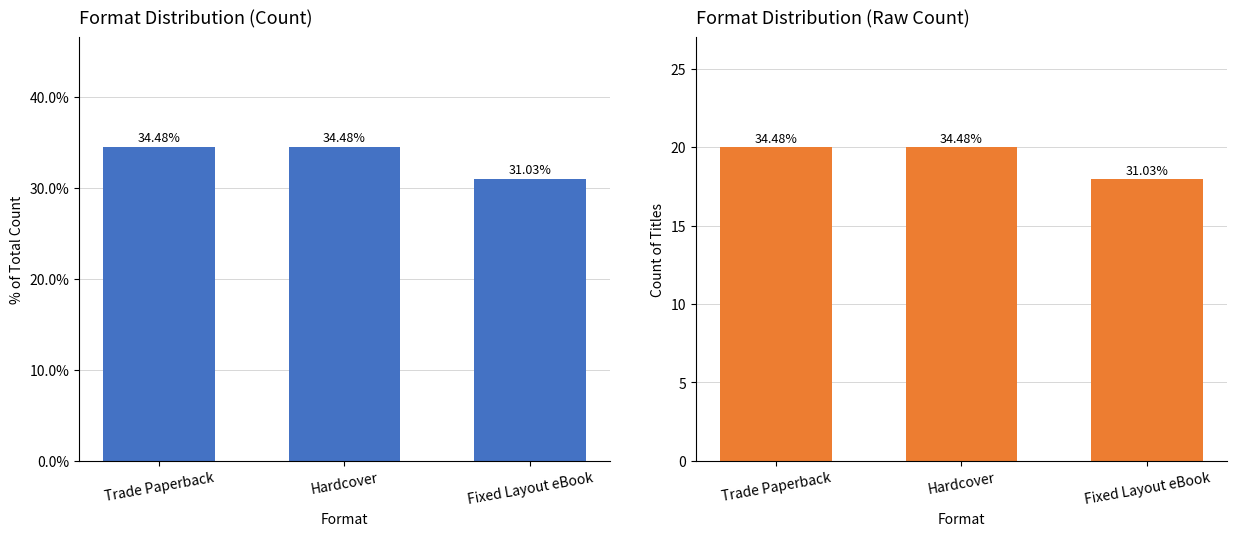

What is the greatest value displayed?

34.5